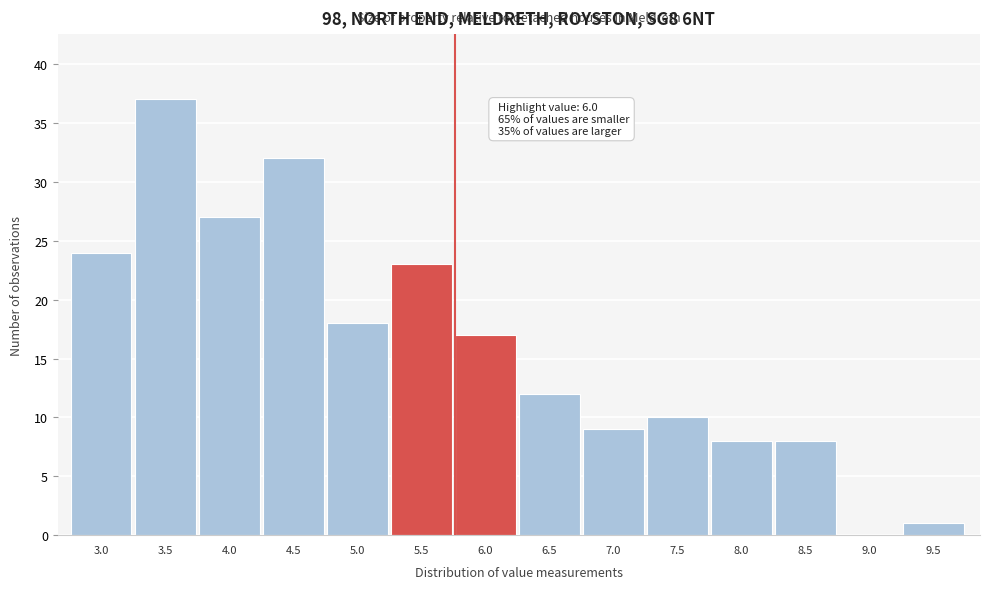

Reading left to right, what are all the values shown in this chart?

3.0=24	3.5=37	4.0=27	4.5=32	5.0=18	5.5=23	6.0=17	6.5=12	7.0=9	7.5=10	8.0=8	8.5=8	9.0=0	9.5=1